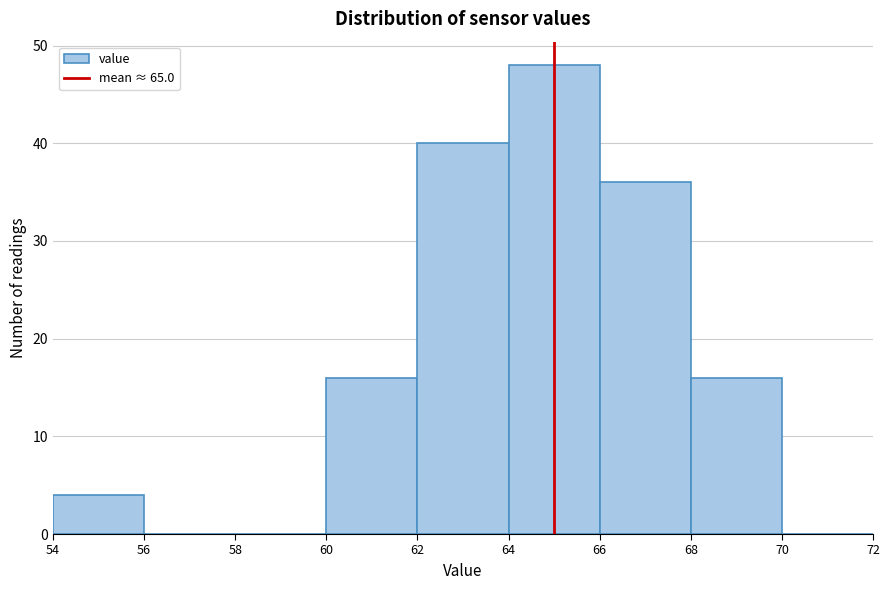

How tall is the bar that spans 54 to 56 on the x-axis? The values are not printed on the chart, so give them approximately, as read against the axis.

4